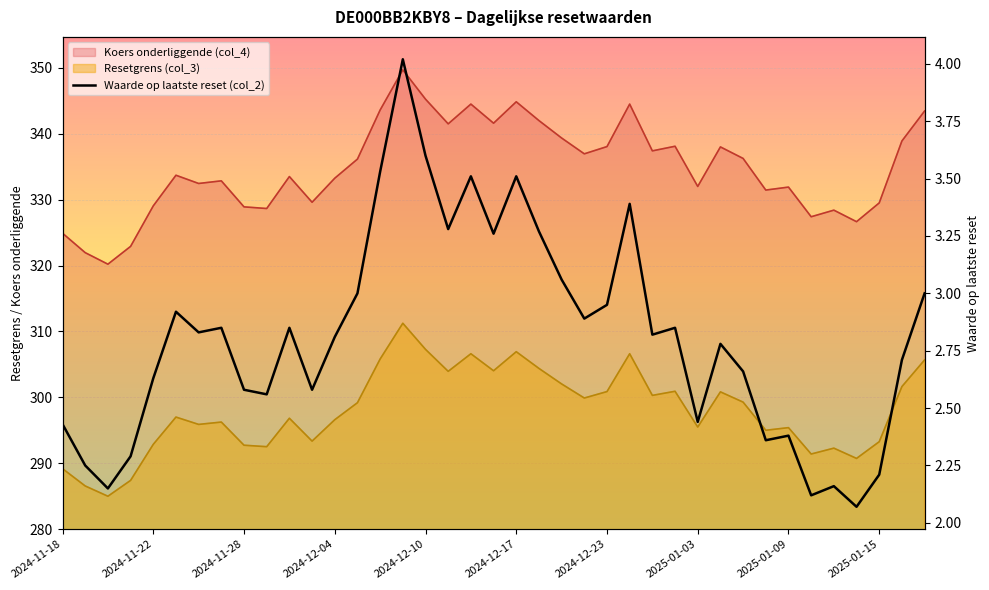

True or false: there are more than 1 points higher than both neighbors.

True